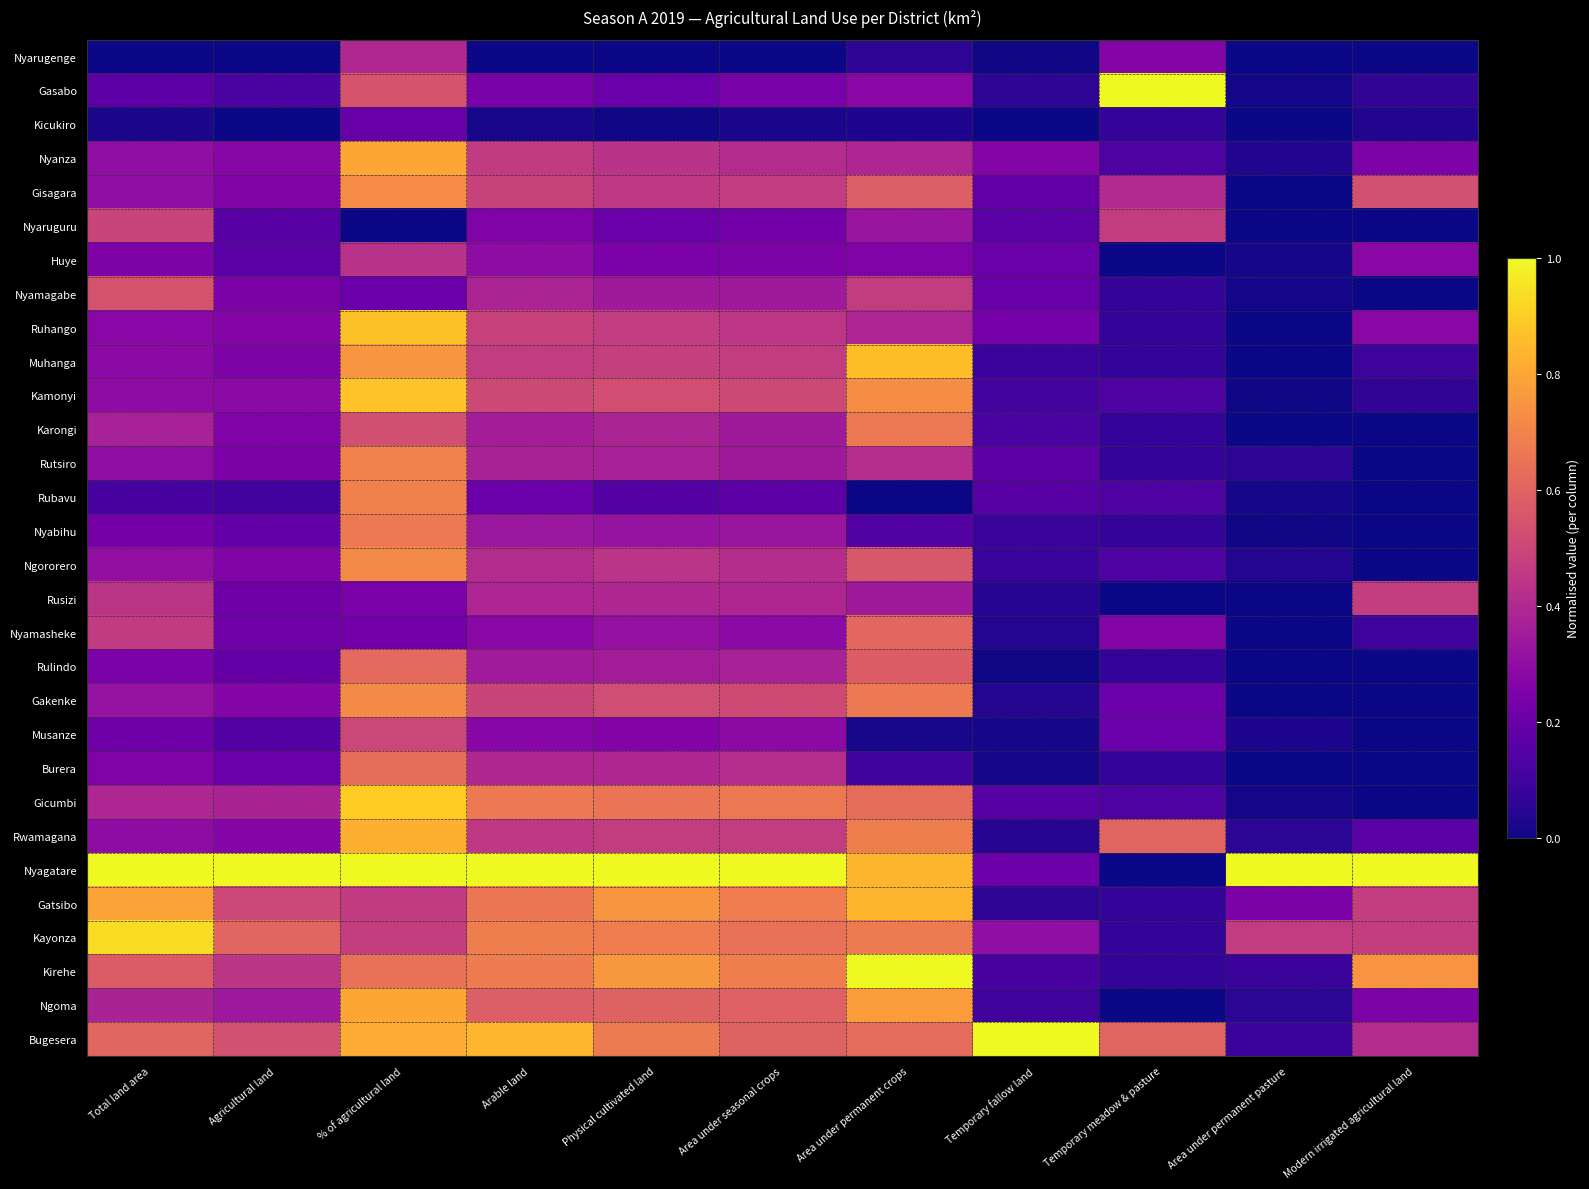

Reading left to right, what are all the values shown in this chart?

Nyarugenge: Total land area=0.0	Agricultural land=0.0	% of agricultural land=0.4	Arable land=0.0	Physical cultivated land=0.0	Area under seasonal crops=0.0	Area under permanent crops=0.1	Temporary fallow land=0.0	Temporary meadow & pasture=0.3	Area under permanent pasture=0.0	Modern irrigated agricultural land=0.0
Gasabo: Total land area=0.2	Agricultural land=0.1	% of agricultural land=0.5	Arable land=0.2	Physical cultivated land=0.2	Area under seasonal crops=0.2	Area under permanent crops=0.3	Temporary fallow land=0.1	Temporary meadow & pasture=1.0	Area under permanent pasture=0.0	Modern irrigated agricultural land=0.1
Kicukiro: Total land area=0.0	Agricultural land=0.0	% of agricultural land=0.2	Arable land=0.0	Physical cultivated land=0.0	Area under seasonal crops=0.0	Area under permanent crops=0.0	Temporary fallow land=0.0	Temporary meadow & pasture=0.1	Area under permanent pasture=0.0	Modern irrigated agricultural land=0.0
Nyanza: Total land area=0.3	Agricultural land=0.3	% of agricultural land=0.8	Arable land=0.5	Physical cultivated land=0.4	Area under seasonal crops=0.4	Area under permanent crops=0.4	Temporary fallow land=0.3	Temporary meadow & pasture=0.1	Area under permanent pasture=0.0	Modern irrigated agricultural land=0.2
Gisagara: Total land area=0.3	Agricultural land=0.3	% of agricultural land=0.7	Arable land=0.5	Physical cultivated land=0.5	Area under seasonal crops=0.5	Area under permanent crops=0.6	Temporary fallow land=0.2	Temporary meadow & pasture=0.4	Area under permanent pasture=0.0	Modern irrigated agricultural land=0.5
Nyaruguru: Total land area=0.5	Agricultural land=0.2	% of agricultural land=0.0	Arable land=0.3	Physical cultivated land=0.2	Area under seasonal crops=0.2	Area under permanent crops=0.3	Temporary fallow land=0.2	Temporary meadow & pasture=0.5	Area under permanent pasture=0.0	Modern irrigated agricultural land=0.0
Huye: Total land area=0.3	Agricultural land=0.2	% of agricultural land=0.4	Arable land=0.3	Physical cultivated land=0.2	Area under seasonal crops=0.3	Area under permanent crops=0.3	Temporary fallow land=0.2	Temporary meadow & pasture=0.0	Area under permanent pasture=0.0	Modern irrigated agricultural land=0.3
Nyamagabe: Total land area=0.5	Agricultural land=0.2	% of agricultural land=0.2	Arable land=0.4	Physical cultivated land=0.3	Area under seasonal crops=0.3	Area under permanent crops=0.5	Temporary fallow land=0.2	Temporary meadow & pasture=0.1	Area under permanent pasture=0.0	Modern irrigated agricultural land=0.0
Ruhango: Total land area=0.3	Agricultural land=0.3	% of agricultural land=0.9	Arable land=0.5	Physical cultivated land=0.5	Area under seasonal crops=0.4	Area under permanent crops=0.4	Temporary fallow land=0.2	Temporary meadow & pasture=0.1	Area under permanent pasture=0.0	Modern irrigated agricultural land=0.3
Muhanga: Total land area=0.3	Agricultural land=0.3	% of agricultural land=0.8	Arable land=0.5	Physical cultivated land=0.5	Area under seasonal crops=0.5	Area under permanent crops=0.9	Temporary fallow land=0.1	Temporary meadow & pasture=0.1	Area under permanent pasture=0.0	Modern irrigated agricultural land=0.1
Kamonyi: Total land area=0.3	Agricultural land=0.3	% of agricultural land=0.9	Arable land=0.5	Physical cultivated land=0.5	Area under seasonal crops=0.5	Area under permanent crops=0.7	Temporary fallow land=0.1	Temporary meadow & pasture=0.1	Area under permanent pasture=0.0	Modern irrigated agricultural land=0.1
Karongi: Total land area=0.4	Agricultural land=0.3	% of agricultural land=0.5	Arable land=0.4	Physical cultivated land=0.4	Area under seasonal crops=0.3	Area under permanent crops=0.7	Temporary fallow land=0.1	Temporary meadow & pasture=0.1	Area under permanent pasture=0.0	Modern irrigated agricultural land=0.0
Rutsiro: Total land area=0.3	Agricultural land=0.2	% of agricultural land=0.7	Arable land=0.4	Physical cultivated land=0.4	Area under seasonal crops=0.3	Area under permanent crops=0.4	Temporary fallow land=0.2	Temporary meadow & pasture=0.1	Area under permanent pasture=0.1	Modern irrigated agricultural land=0.0
Rubavu: Total land area=0.1	Agricultural land=0.1	% of agricultural land=0.7	Arable land=0.2	Physical cultivated land=0.1	Area under seasonal crops=0.2	Area under permanent crops=0.0	Temporary fallow land=0.2	Temporary meadow & pasture=0.1	Area under permanent pasture=0.0	Modern irrigated agricultural land=0.0
Nyabihu: Total land area=0.2	Agricultural land=0.2	% of agricultural land=0.7	Arable land=0.3	Physical cultivated land=0.3	Area under seasonal crops=0.3	Area under permanent crops=0.1	Temporary fallow land=0.1	Temporary meadow & pasture=0.1	Area under permanent pasture=0.0	Modern irrigated agricultural land=0.0
Ngororero: Total land area=0.3	Agricultural land=0.3	% of agricultural land=0.7	Arable land=0.4	Physical cultivated land=0.4	Area under seasonal crops=0.4	Area under permanent crops=0.6	Temporary fallow land=0.1	Temporary meadow & pasture=0.1	Area under permanent pasture=0.0	Modern irrigated agricultural land=0.0
Rusizi: Total land area=0.4	Agricultural land=0.2	% of agricultural land=0.2	Arable land=0.4	Physical cultivated land=0.4	Area under seasonal crops=0.4	Area under permanent crops=0.3	Temporary fallow land=0.0	Temporary meadow & pasture=0.0	Area under permanent pasture=0.0	Modern irrigated agricultural land=0.5
Nyamasheke: Total land area=0.5	Agricultural land=0.2	% of agricultural land=0.2	Arable land=0.3	Physical cultivated land=0.3	Area under seasonal crops=0.3	Area under permanent crops=0.6	Temporary fallow land=0.0	Temporary meadow & pasture=0.3	Area under permanent pasture=0.0	Modern irrigated agricultural land=0.1
Rulindo: Total land area=0.2	Agricultural land=0.2	% of agricultural land=0.6	Arable land=0.3	Physical cultivated land=0.4	Area under seasonal crops=0.4	Area under permanent crops=0.6	Temporary fallow land=0.0	Temporary meadow & pasture=0.1	Area under permanent pasture=0.0	Modern irrigated agricultural land=0.0
Gakenke: Total land area=0.3	Agricultural land=0.3	% of agricultural land=0.7	Arable land=0.5	Physical cultivated land=0.5	Area under seasonal crops=0.5	Area under permanent crops=0.7	Temporary fallow land=0.0	Temporary meadow & pasture=0.2	Area under permanent pasture=0.0	Modern irrigated agricultural land=0.0
Musanze: Total land area=0.2	Agricultural land=0.1	% of agricultural land=0.5	Arable land=0.3	Physical cultivated land=0.3	Area under seasonal crops=0.3	Area under permanent crops=0.0	Temporary fallow land=0.0	Temporary meadow & pasture=0.2	Area under permanent pasture=0.0	Modern irrigated agricultural land=0.0
Burera: Total land area=0.3	Agricultural land=0.2	% of agricultural land=0.6	Arable land=0.4	Physical cultivated land=0.4	Area under seasonal crops=0.4	Area under permanent crops=0.1	Temporary fallow land=0.0	Temporary meadow & pasture=0.1	Area under permanent pasture=0.0	Modern irrigated agricultural land=0.0
Gicumbi: Total land area=0.4	Agricultural land=0.4	% of agricultural land=0.9	Arable land=0.7	Physical cultivated land=0.7	Area under seasonal crops=0.7	Area under permanent crops=0.6	Temporary fallow land=0.2	Temporary meadow & pasture=0.1	Area under permanent pasture=0.0	Modern irrigated agricultural land=0.0
Rwamagana: Total land area=0.3	Agricultural land=0.3	% of agricultural land=0.8	Arable land=0.5	Physical cultivated land=0.5	Area under seasonal crops=0.5	Area under permanent crops=0.7	Temporary fallow land=0.0	Temporary meadow & pasture=0.6	Area under permanent pasture=0.1	Modern irrigated agricultural land=0.2
Nyagatare: Total land area=1.0	Agricultural land=1.0	% of agricultural land=1.0	Arable land=1.0	Physical cultivated land=1.0	Area under seasonal crops=1.0	Area under permanent crops=0.8	Temporary fallow land=0.2	Temporary meadow & pasture=0.0	Area under permanent pasture=1.0	Modern irrigated agricultural land=1.0
Gatsibo: Total land area=0.8	Agricultural land=0.5	% of agricultural land=0.5	Arable land=0.7	Physical cultivated land=0.8	Area under seasonal crops=0.7	Area under permanent crops=0.8	Temporary fallow land=0.1	Temporary meadow & pasture=0.1	Area under permanent pasture=0.2	Modern irrigated agricultural land=0.5
Kayonza: Total land area=0.9	Agricultural land=0.6	% of agricultural land=0.5	Arable land=0.7	Physical cultivated land=0.7	Area under seasonal crops=0.6	Area under permanent crops=0.7	Temporary fallow land=0.3	Temporary meadow & pasture=0.1	Area under permanent pasture=0.5	Modern irrigated agricultural land=0.5
Kirehe: Total land area=0.6	Agricultural land=0.4	% of agricultural land=0.6	Arable land=0.7	Physical cultivated land=0.8	Area under seasonal crops=0.7	Area under permanent crops=1.0	Temporary fallow land=0.1	Temporary meadow & pasture=0.1	Area under permanent pasture=0.1	Modern irrigated agricultural land=0.7
Ngoma: Total land area=0.4	Agricultural land=0.3	% of agricultural land=0.8	Arable land=0.6	Physical cultivated land=0.6	Area under seasonal crops=0.6	Area under permanent crops=0.8	Temporary fallow land=0.1	Temporary meadow & pasture=0.0	Area under permanent pasture=0.1	Modern irrigated agricultural land=0.2
Bugesera: Total land area=0.6	Agricultural land=0.5	% of agricultural land=0.8	Arable land=0.8	Physical cultivated land=0.7	Area under seasonal crops=0.6	Area under permanent crops=0.6	Temporary fallow land=1.0	Temporary meadow & pasture=0.6	Area under permanent pasture=0.1	Modern irrigated agricultural land=0.4